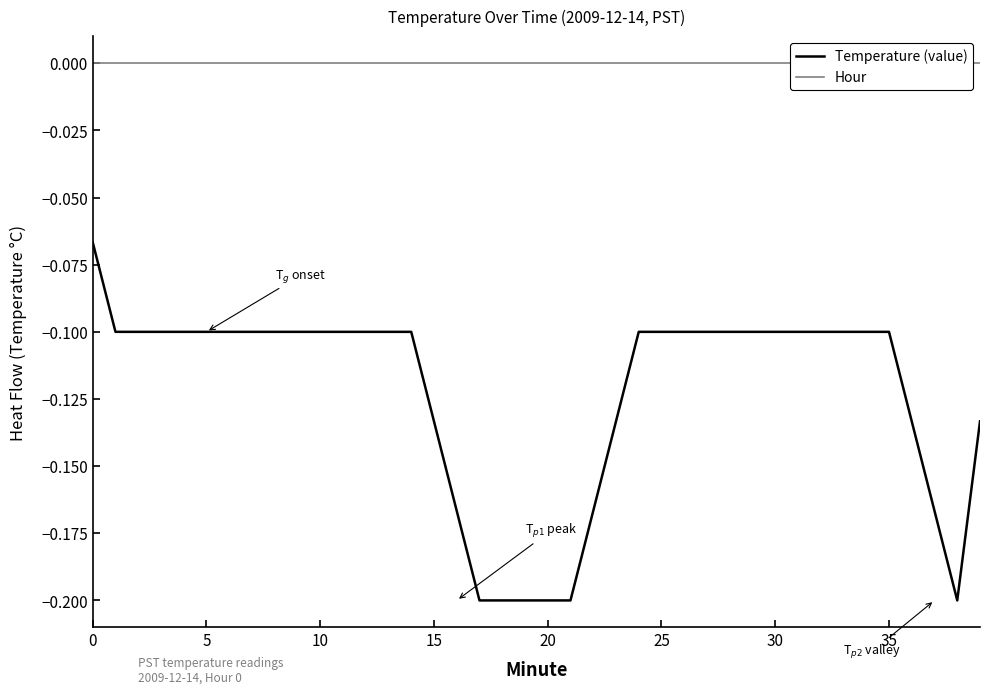

Count the number of categories in the chart.

40